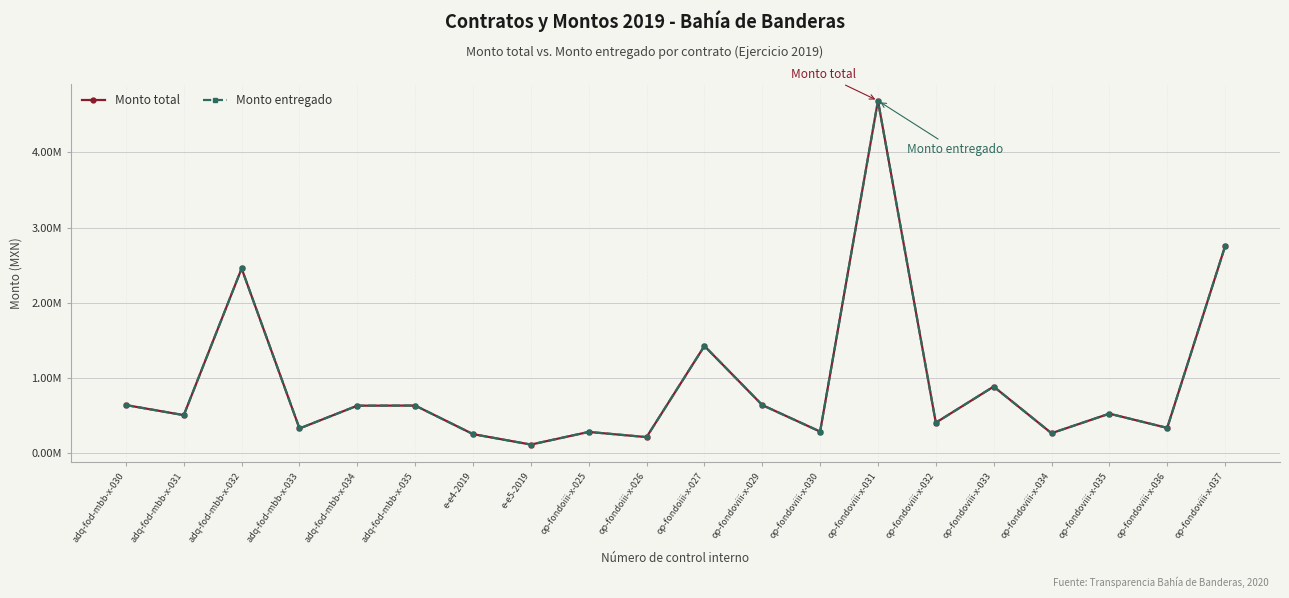

At how many categories does at least one series exceed 776717?

5